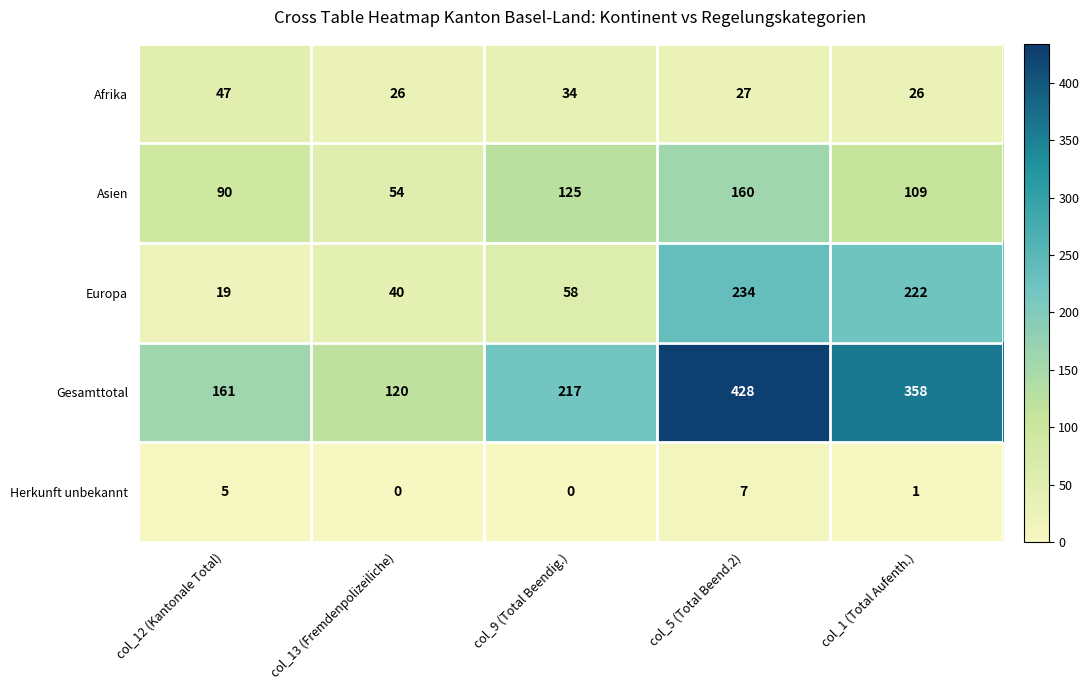

Rank the series at col_5 (Total Beend.2) from highest to lowest value.

Gesamttotal, Europa, Asien, Afrika, Herkunft unbekannt